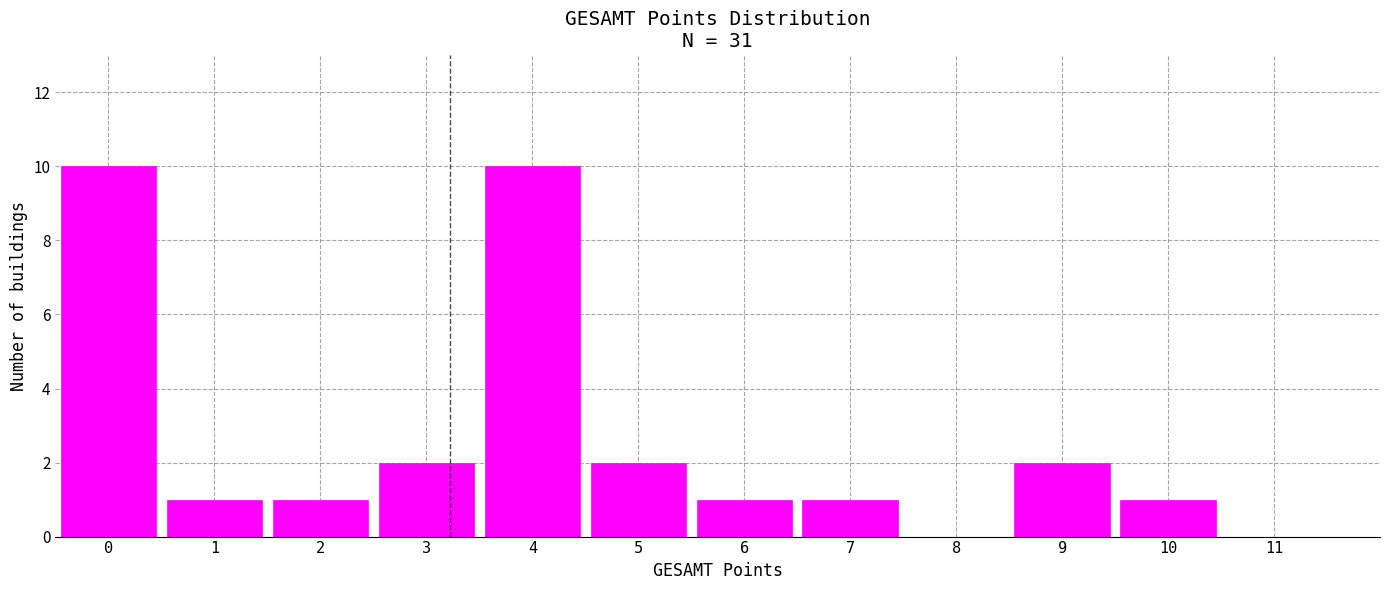

Reading right to left, transcribe all the data shown in this chart.

11=0	10=1	9=2	8=0	7=1	6=1	5=2	4=10	3=2	2=1	1=1	0=10